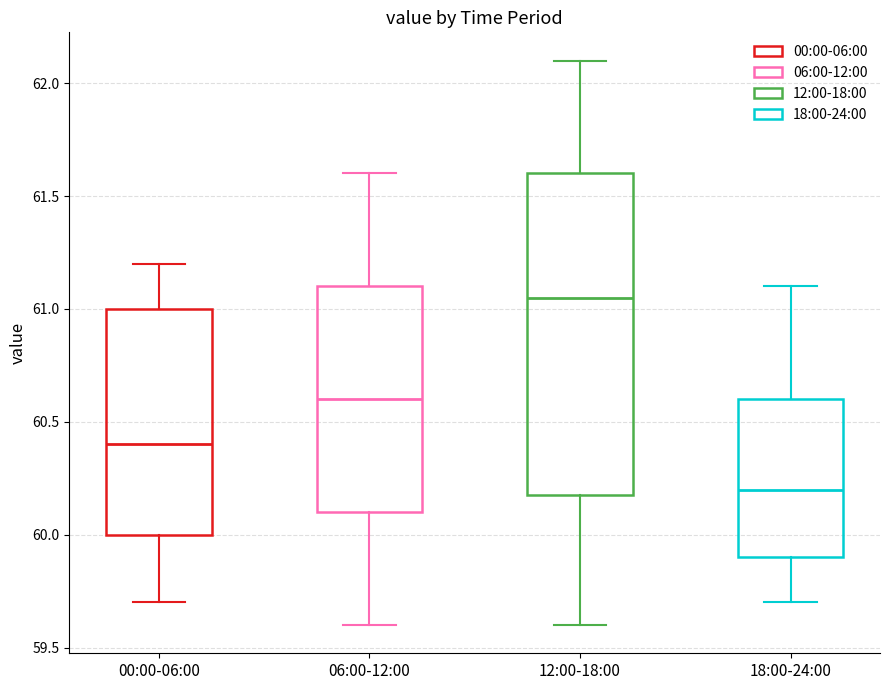

Where is the upper edge of the box for 12:00-18:00 on the y-axis? The values are not printed on the chart, so give them approximately, as read against the axis.

61.60